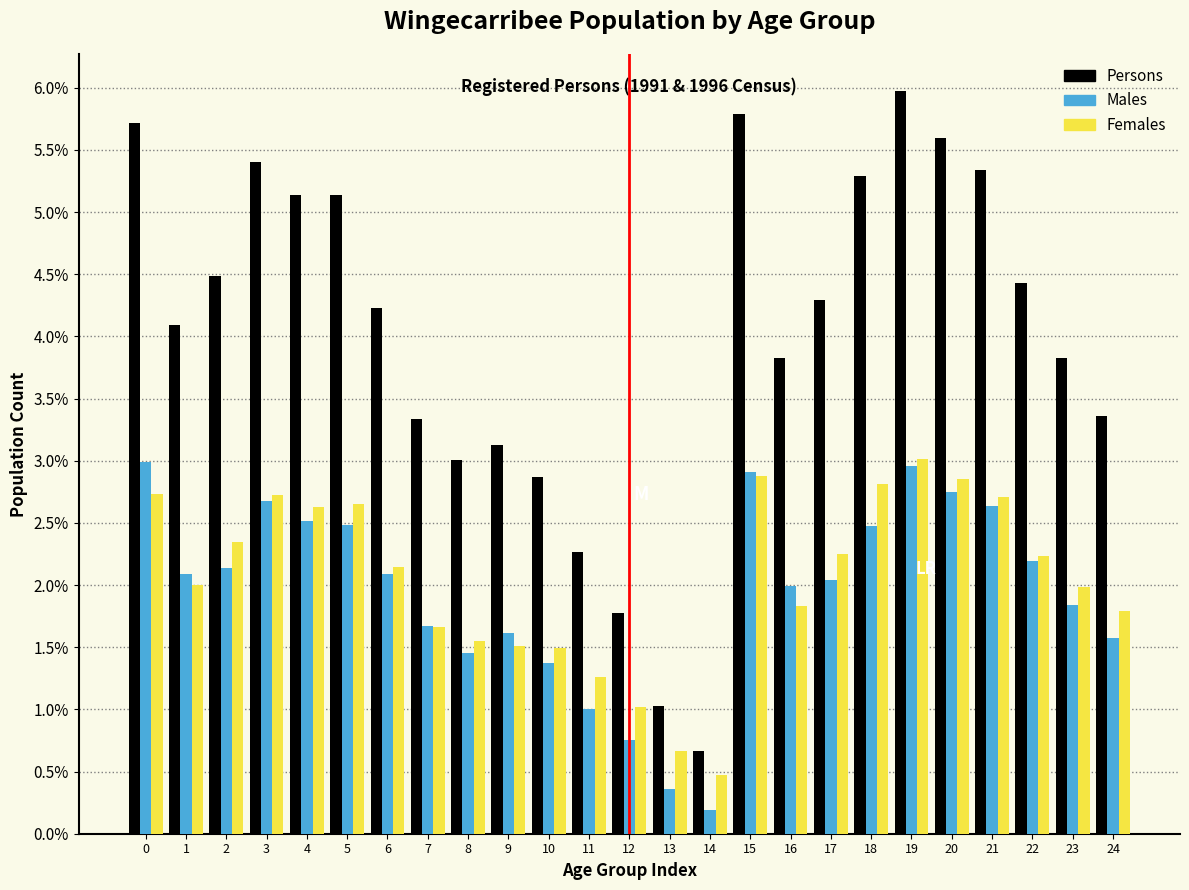

Are the bars horizontal?

No